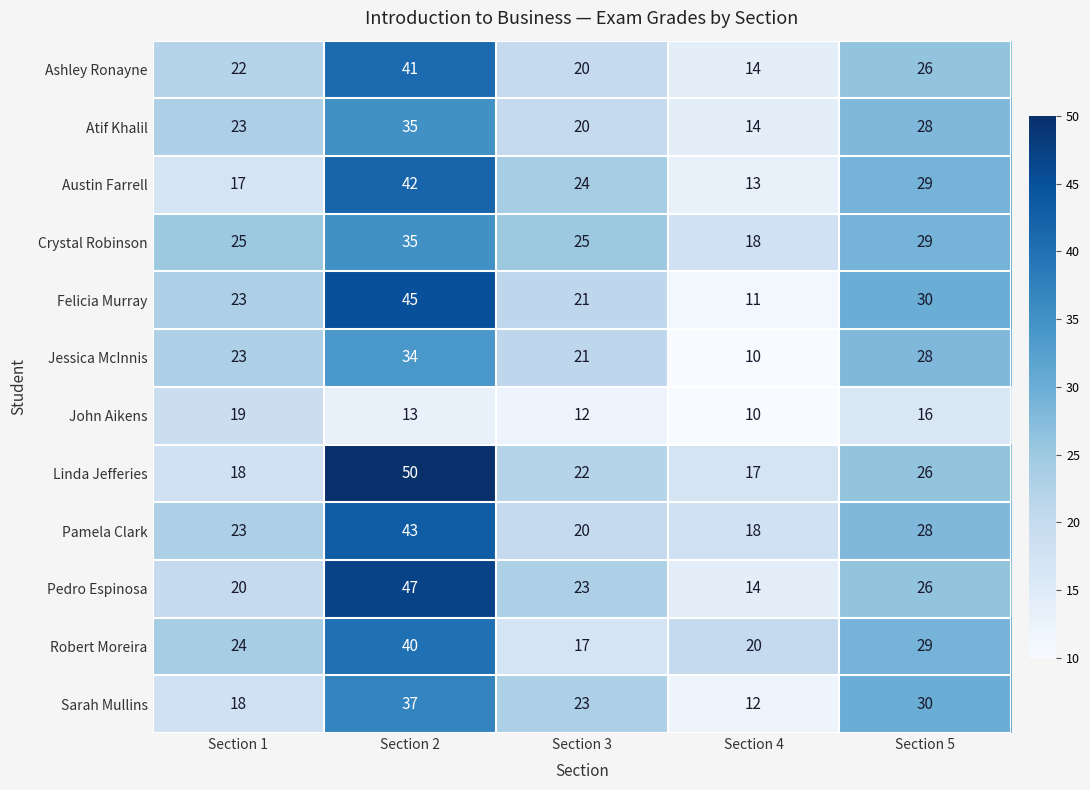

At which label is Felicia Murray closest to 28?

Section 5